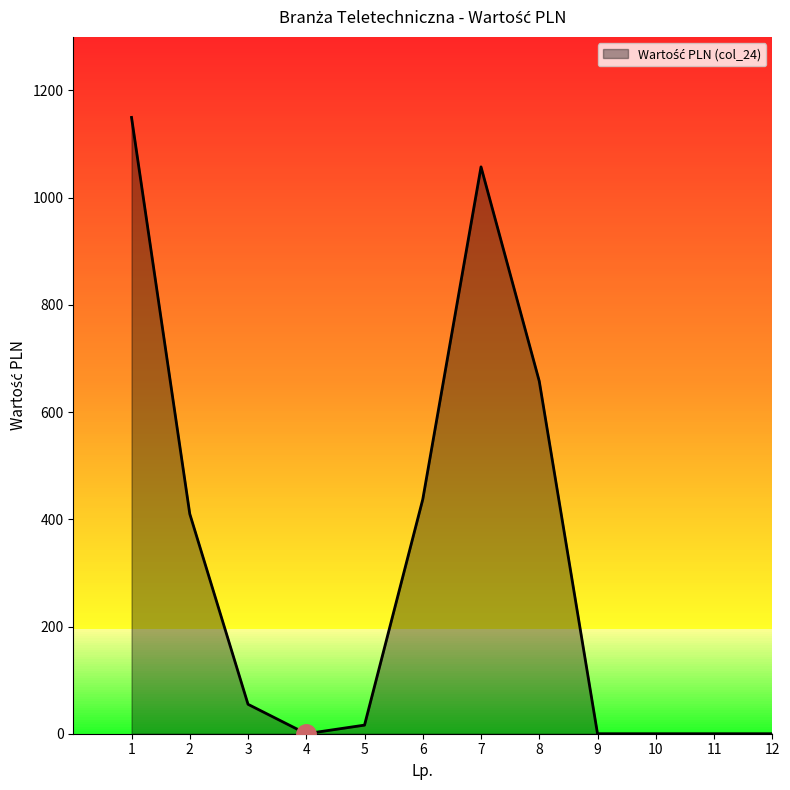

What is the difference between the values at 3 and 7?

1002.6